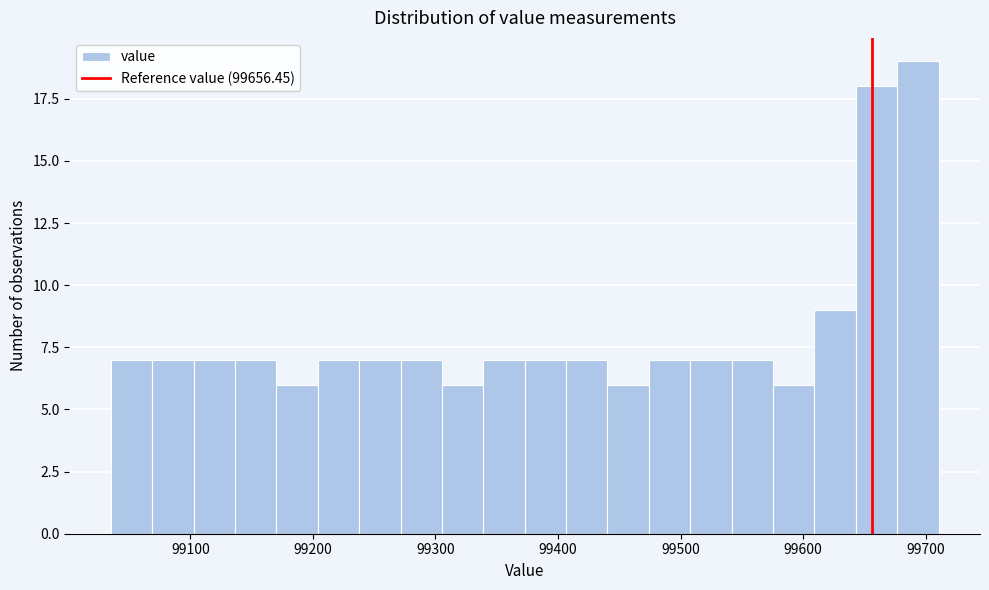

Around what value on the x-axis is the tallest bar? Give the approximate position of its centre, as read against the axis.

99690